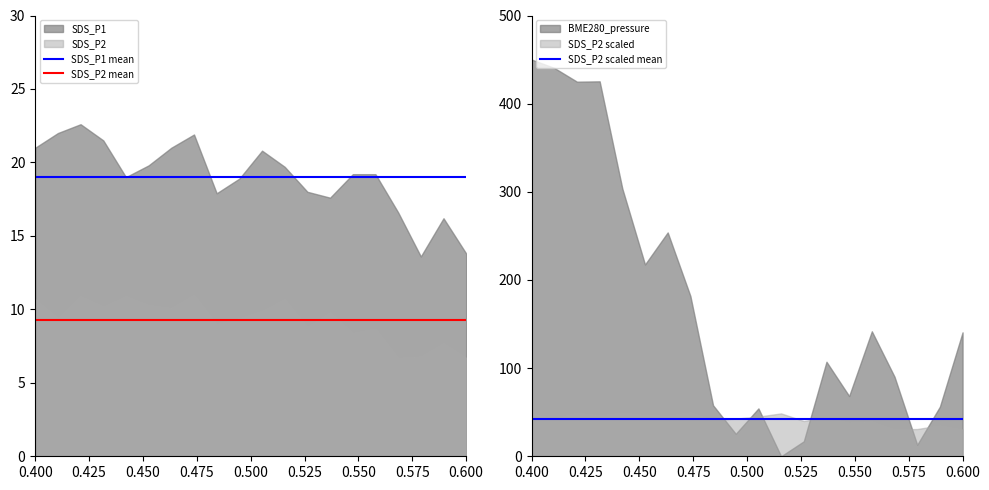

Reading left to right, extract all data points from this chart.

SDS_P1 mean: 19.0	19.0	19.0	19.0	19.0	19.0	19.0	19.0	19.0	19.0	19.0	19.0	19.0	19.0	19.0	19.0	19.0	19.0	19.0	19.0
SDS_P2 mean: 9.3	9.3	9.3	9.3	9.3	9.3	9.3	9.3	9.3	9.3	9.3	9.3	9.3	9.3	9.3	9.3	9.3	9.3	9.3	9.3
SDS_P2 scaled mean: 42.3	42.3	42.3	42.3	42.3	42.3	42.3	42.3	42.3	42.3	42.3	42.3	42.3	42.3	42.3	42.3	42.3	42.3	42.3	42.3